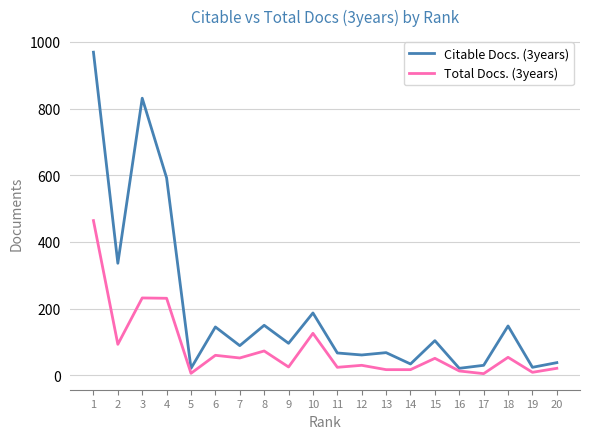

The value of Citable Docs. (3years) at 15 is 42. True or false?

False